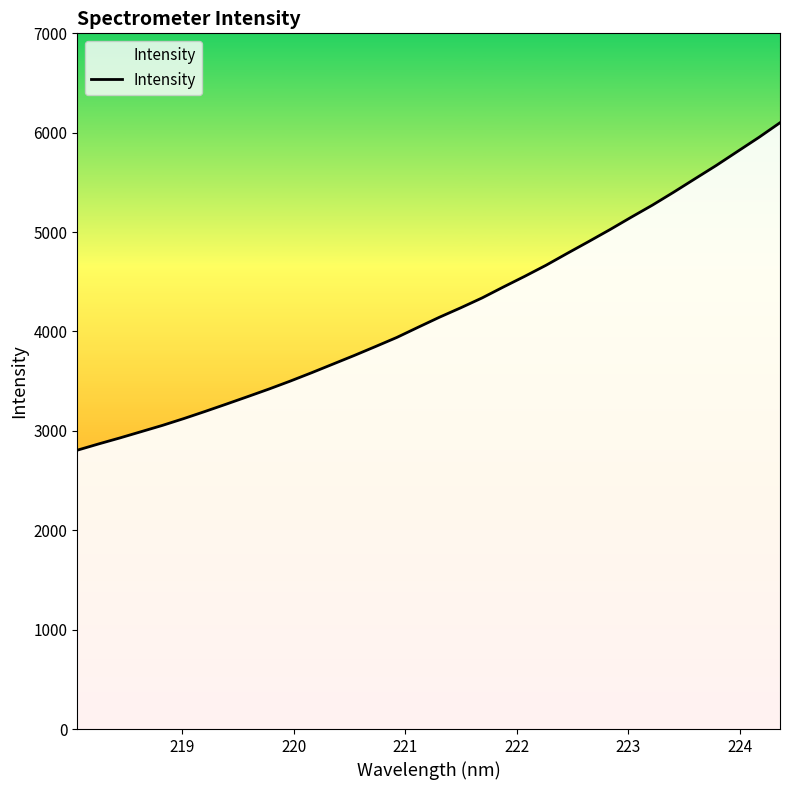

What is the average value?

4216.3